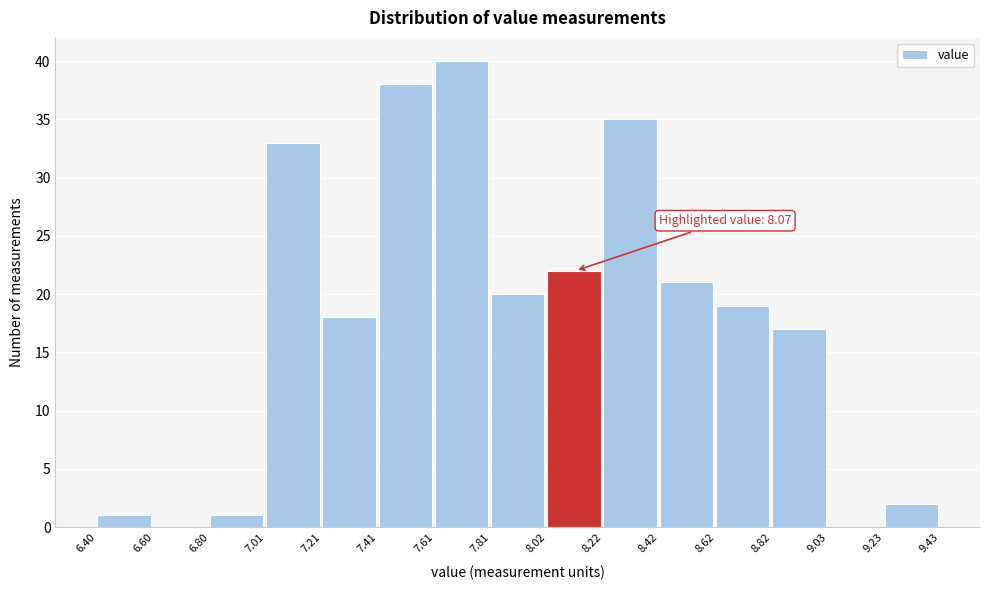

Which range on the x-axis has the tallest bar?

7.61 to 7.81